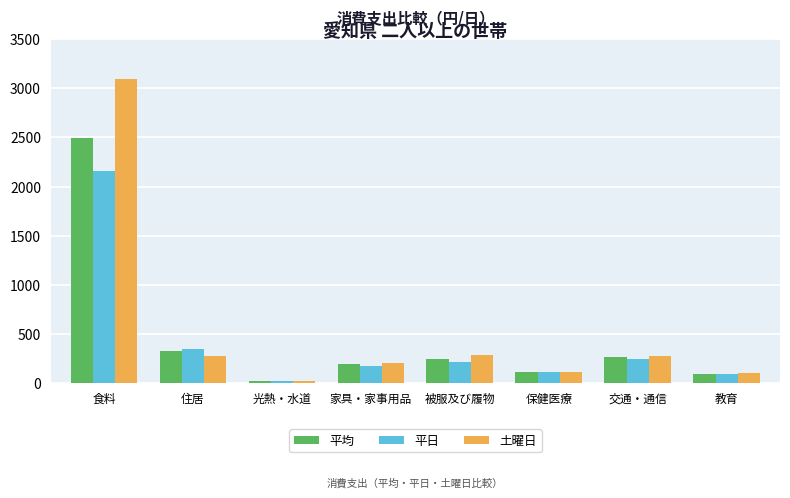

What is the sum of all 土曜日 values?

4363.8